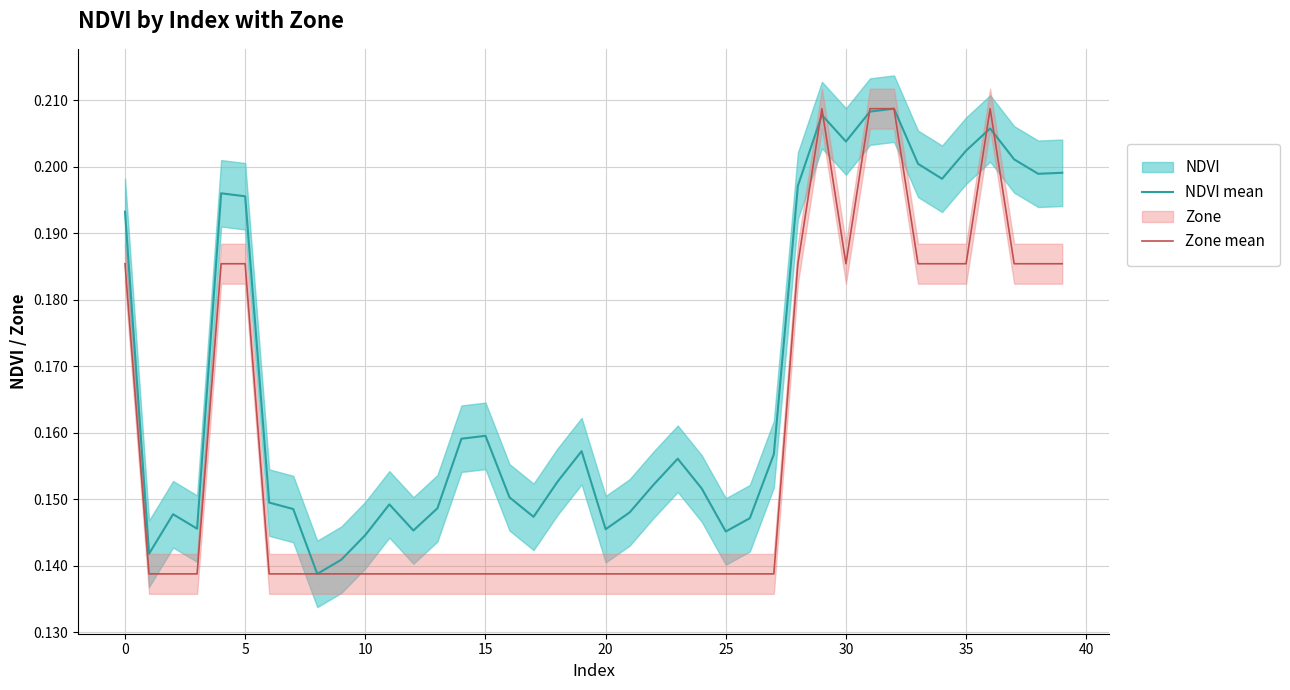

List the series in order of their peak value, highest first.

NDVI mean, Zone mean